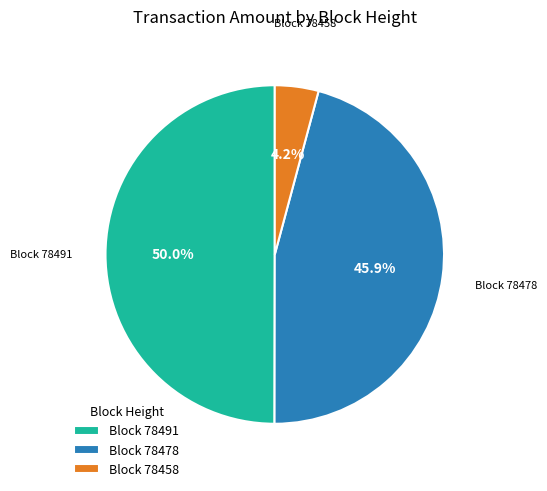

Is Block 78458 the majority of the pie?

No